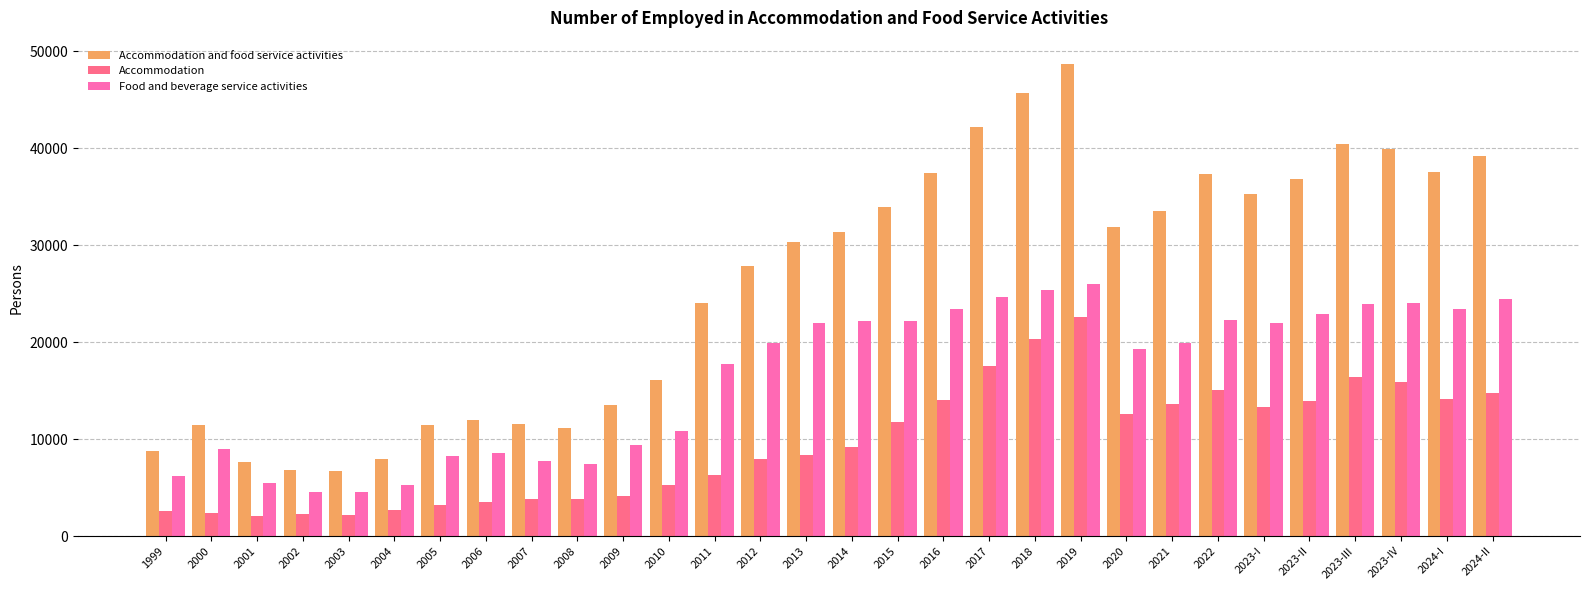

What is the label of the 16th bar from the left?

2014